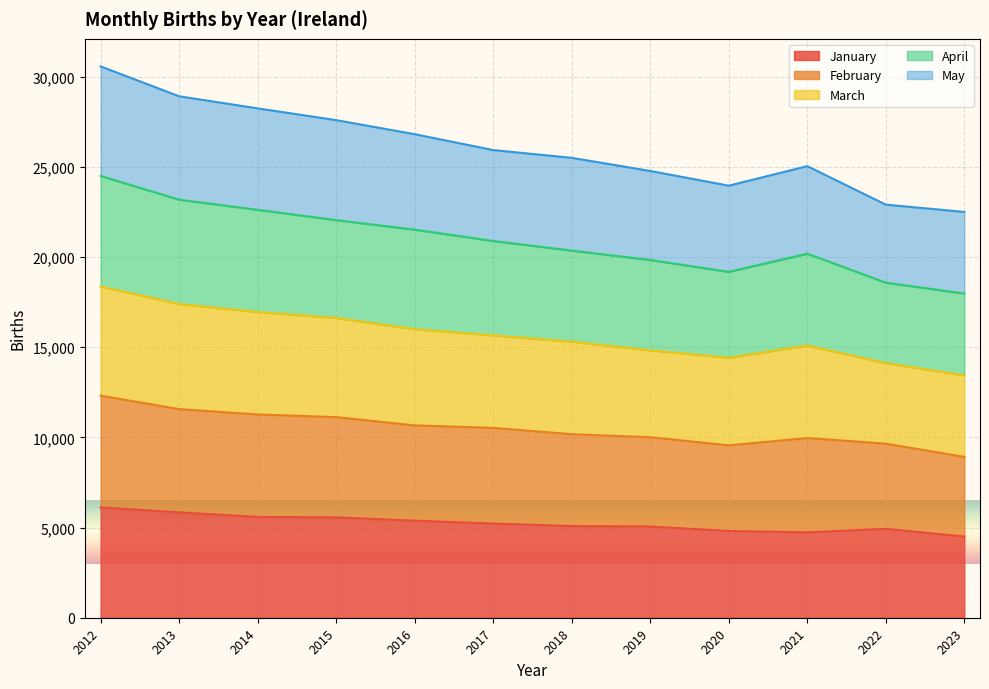

What is the highest value of the January series?

6116.7